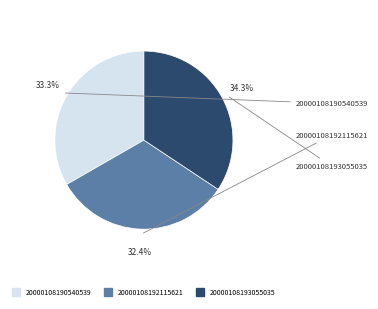

Approximately how many times larger is the value at 20000108192115621 compared to 20000108193055035?

0.9